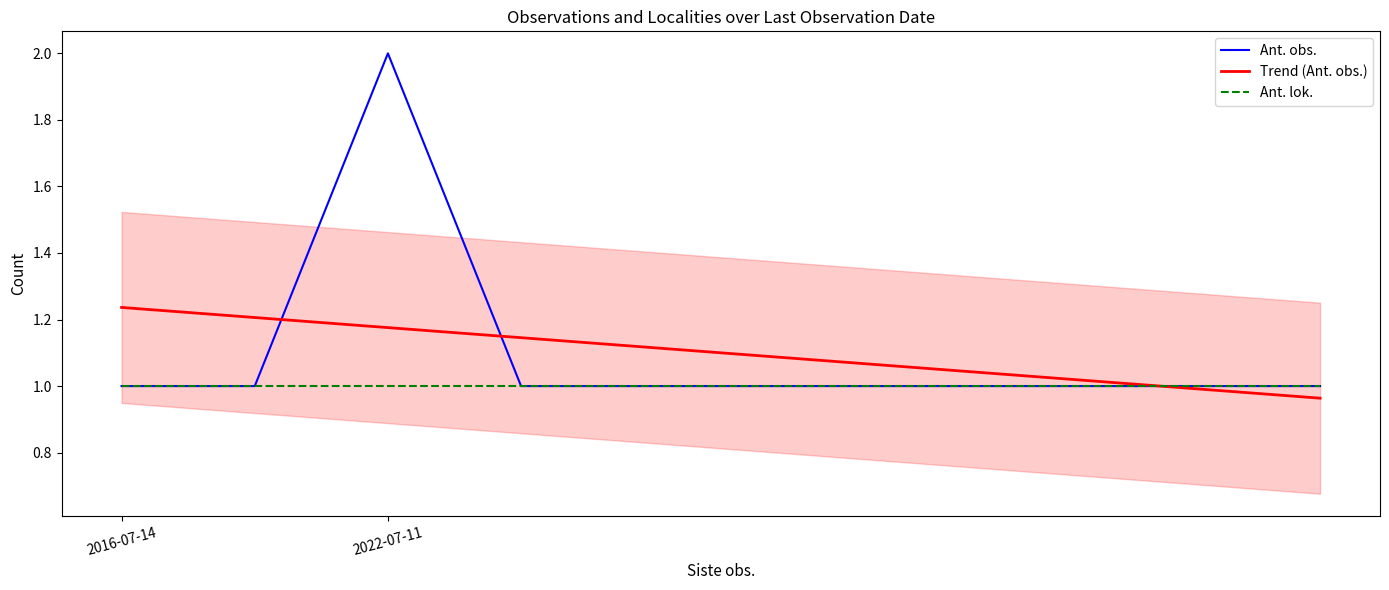

How many intersections are there between Trend (Ant. obs.) and Ant. obs.?

3